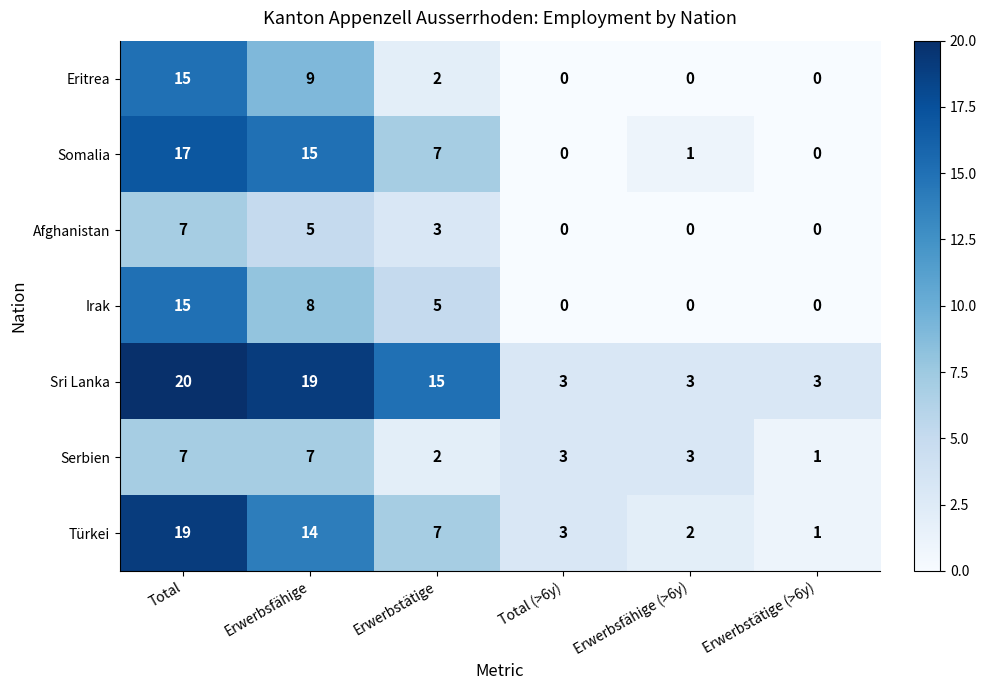

How many data points does each series have?

6